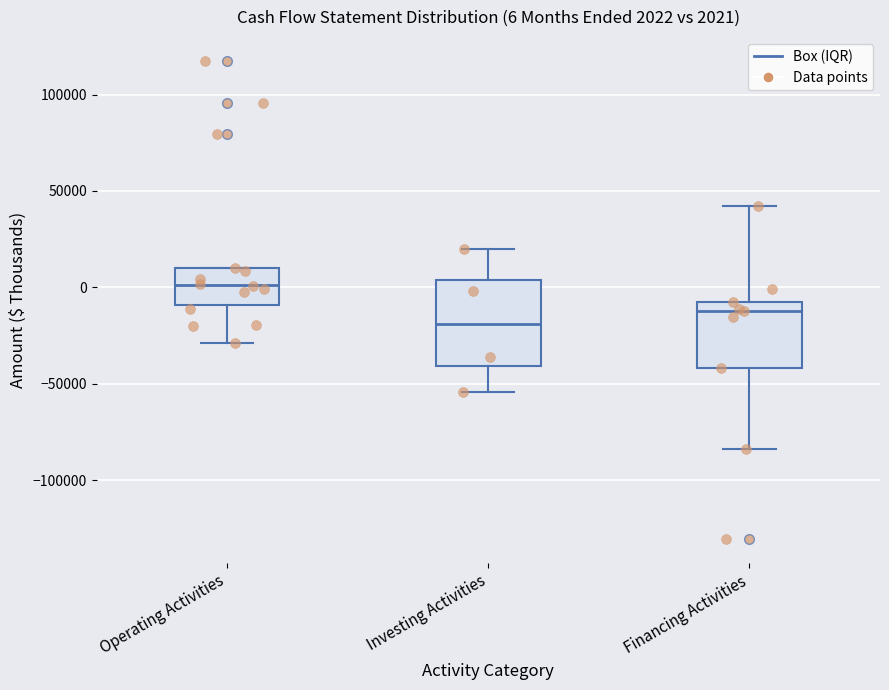

Which box is the tallest, from its lower edge to its upper edge?

Investing Activities